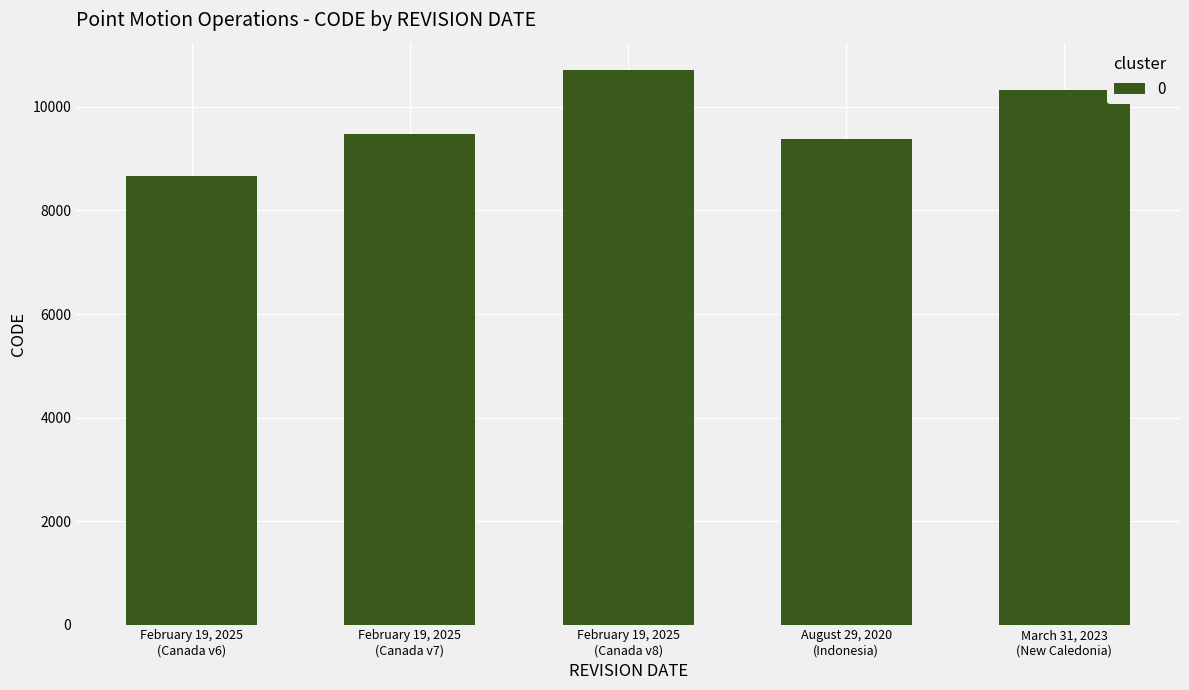

At which category does the chart reach its minimum across all series?

February 19, 2025
(Canada v6)